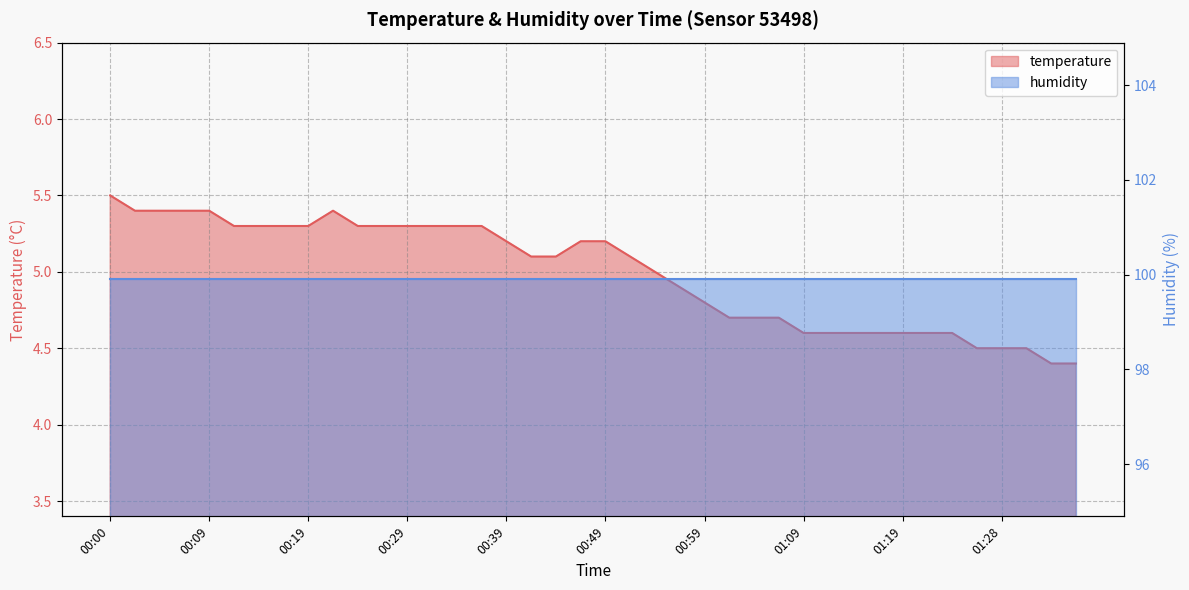

Approximately how many times larger is the value at 00:29 compared to 00:49?

1.0